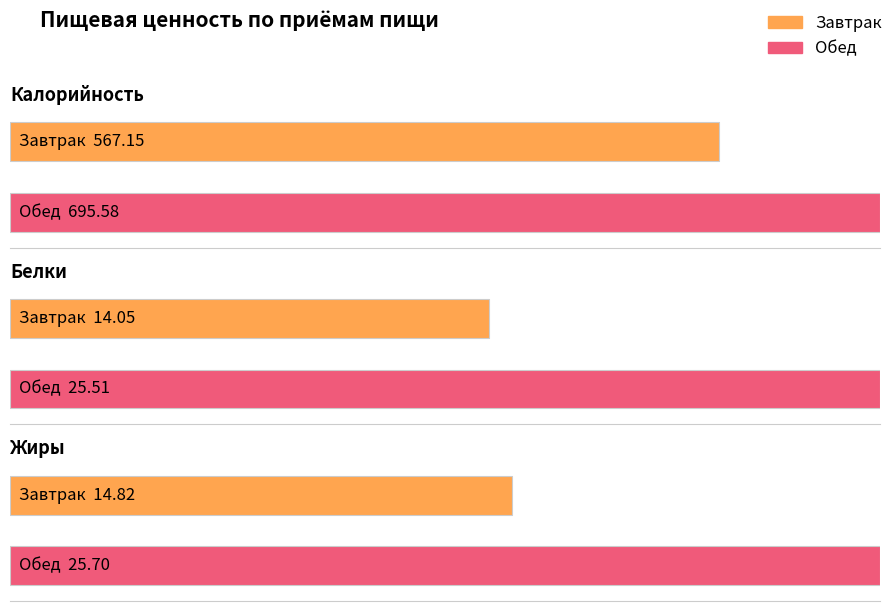

The Калорийность series shows 695.6 at Обед. True or false?

True